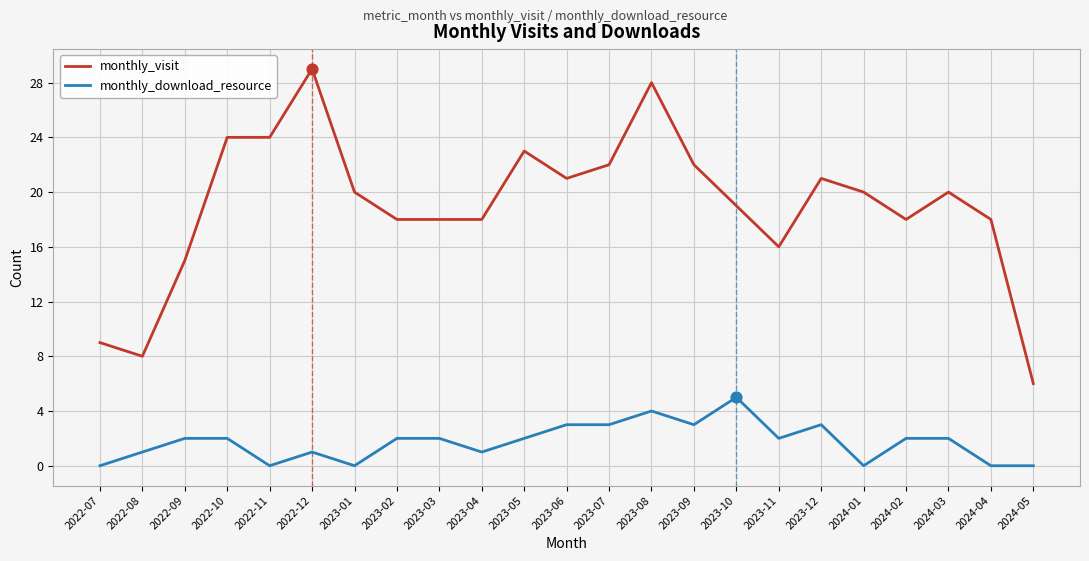

Which series has the largest total across all categories?

monthly_visit